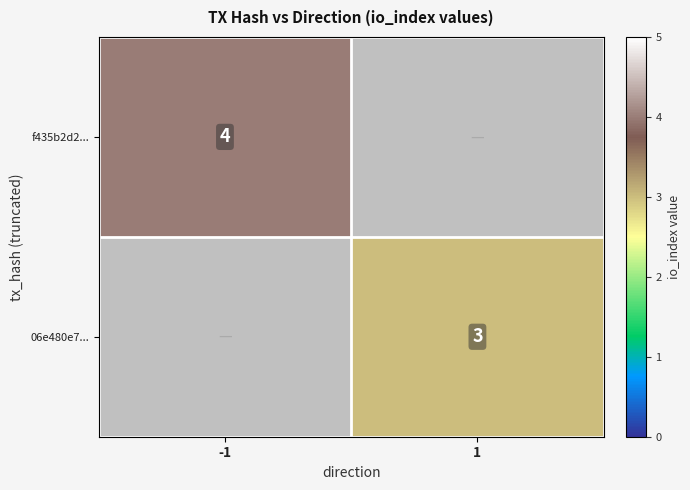

Is the value of f435b2d2... at -1 greater than the value of 06e480e7... at 1?

Yes